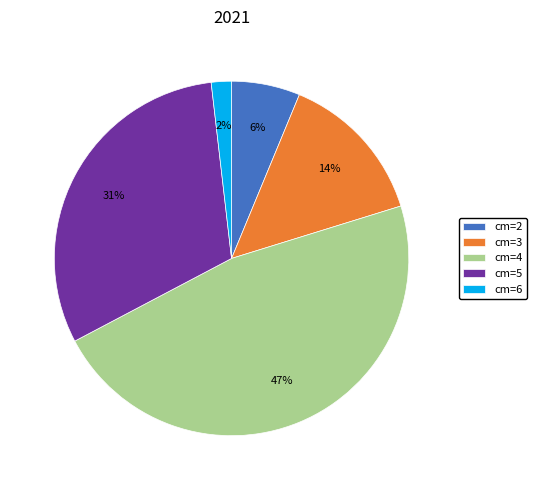

Is there a majority slice in this chart?

No